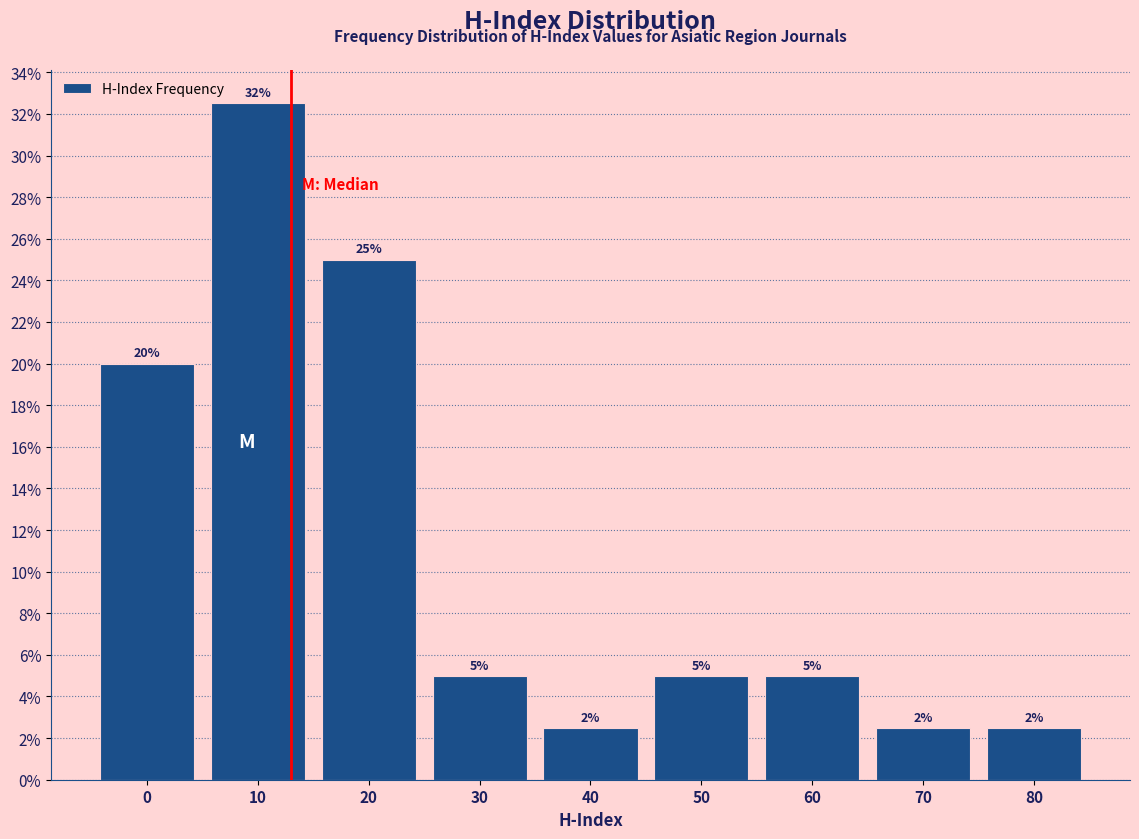

What is the value of the 7th bar from the left?

5.0